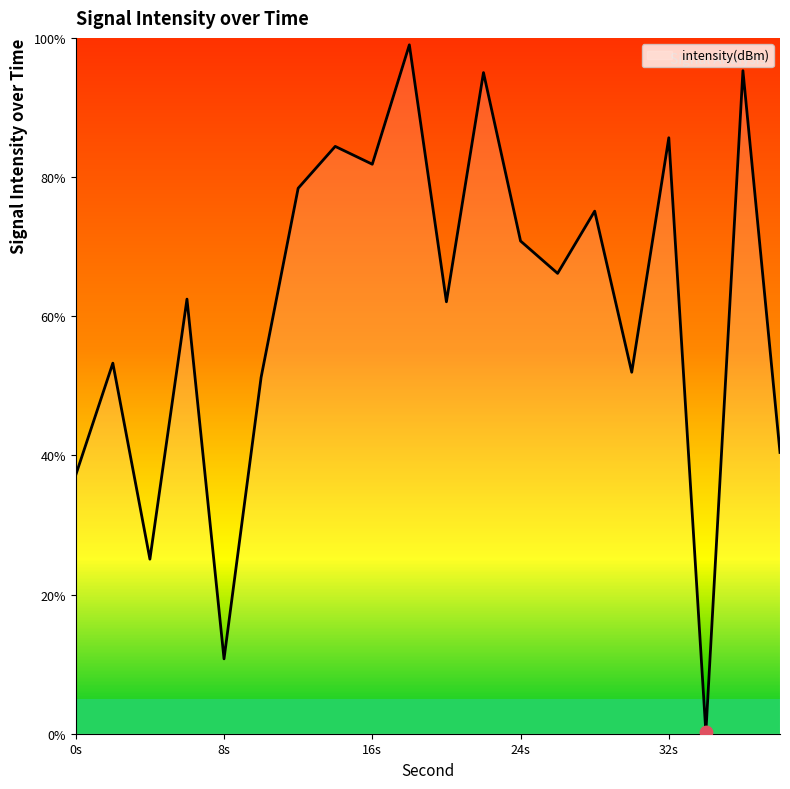

What is the maximum value shown in the chart?

99.0